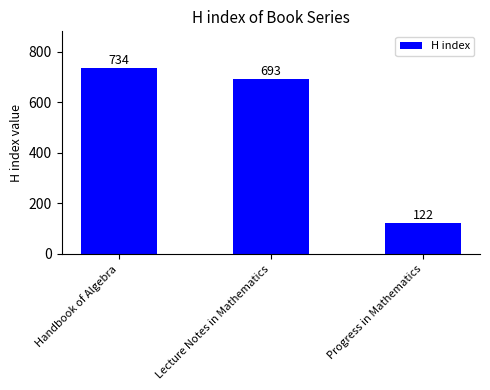

What is the change in value from Handbook of Algebra to Progress in Mathematics?

-612